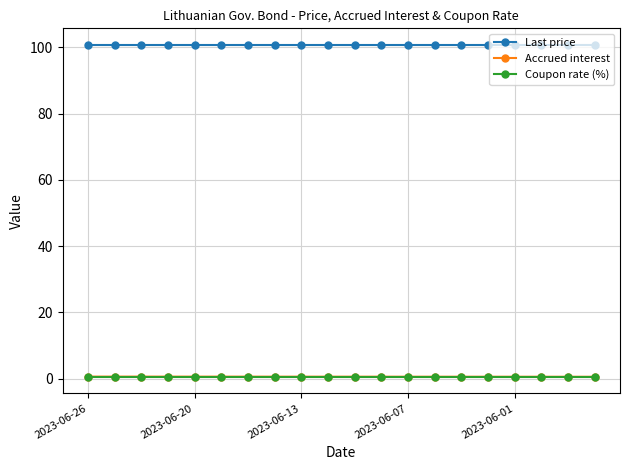

What are all the series names shown in the legend?

Last price, Accrued interest, Coupon rate (%)